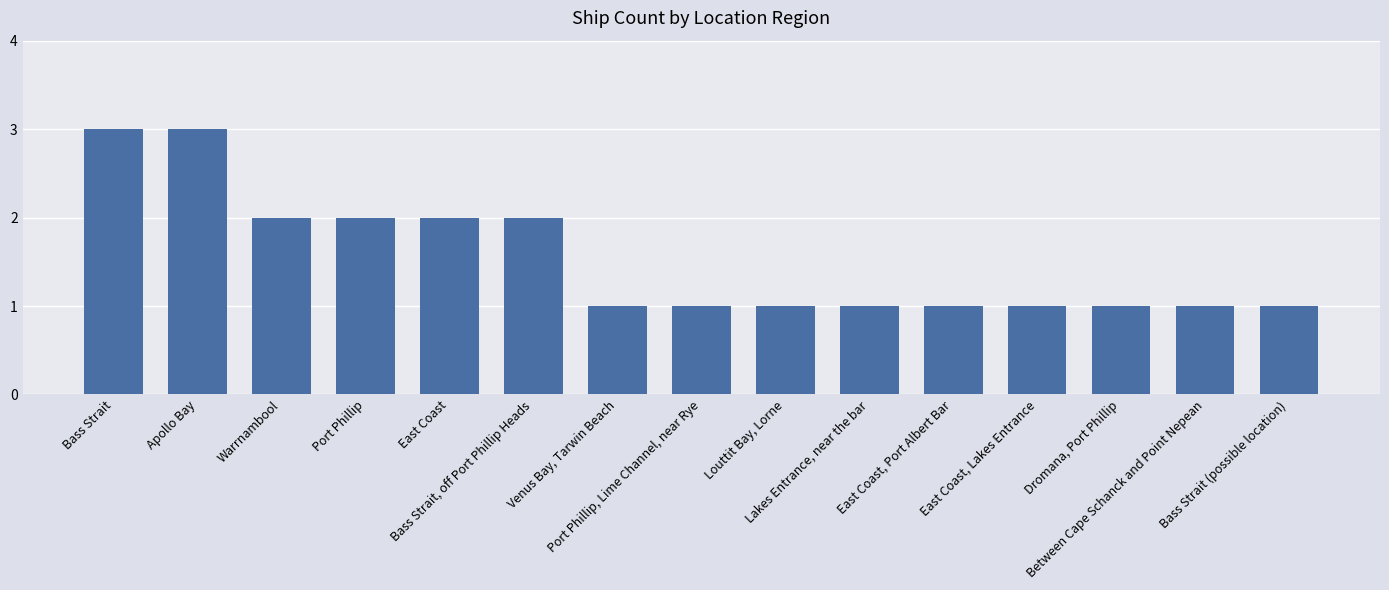

What is the approximate value at East Coast, Lakes Entrance?

1